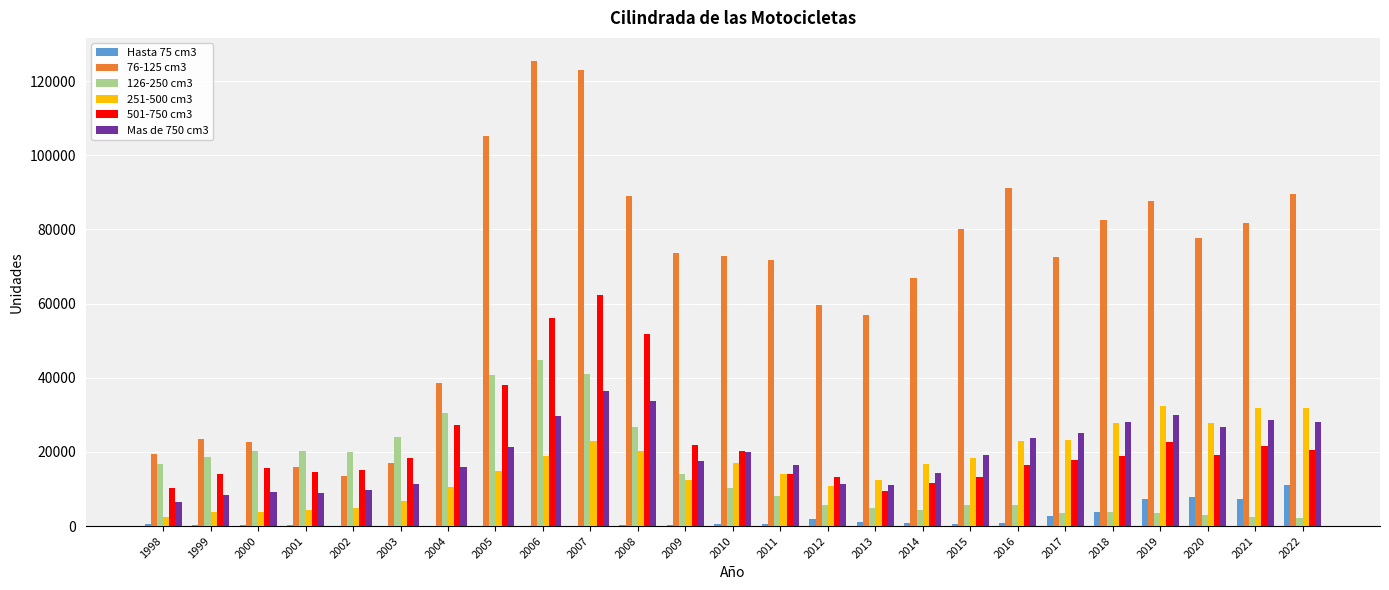

What is the spread (max minus min) of values at 2012?

57671